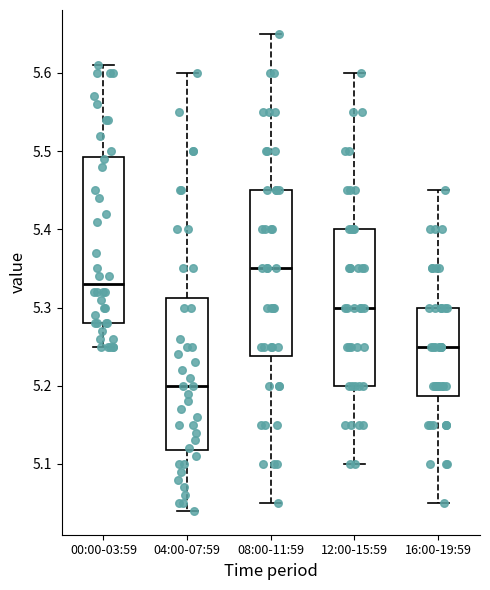

Where does the median line of the box for 16:00-19:59 sit on the y-axis? The values are not printed on the chart, so give them approximately, as read against the axis.

5.25